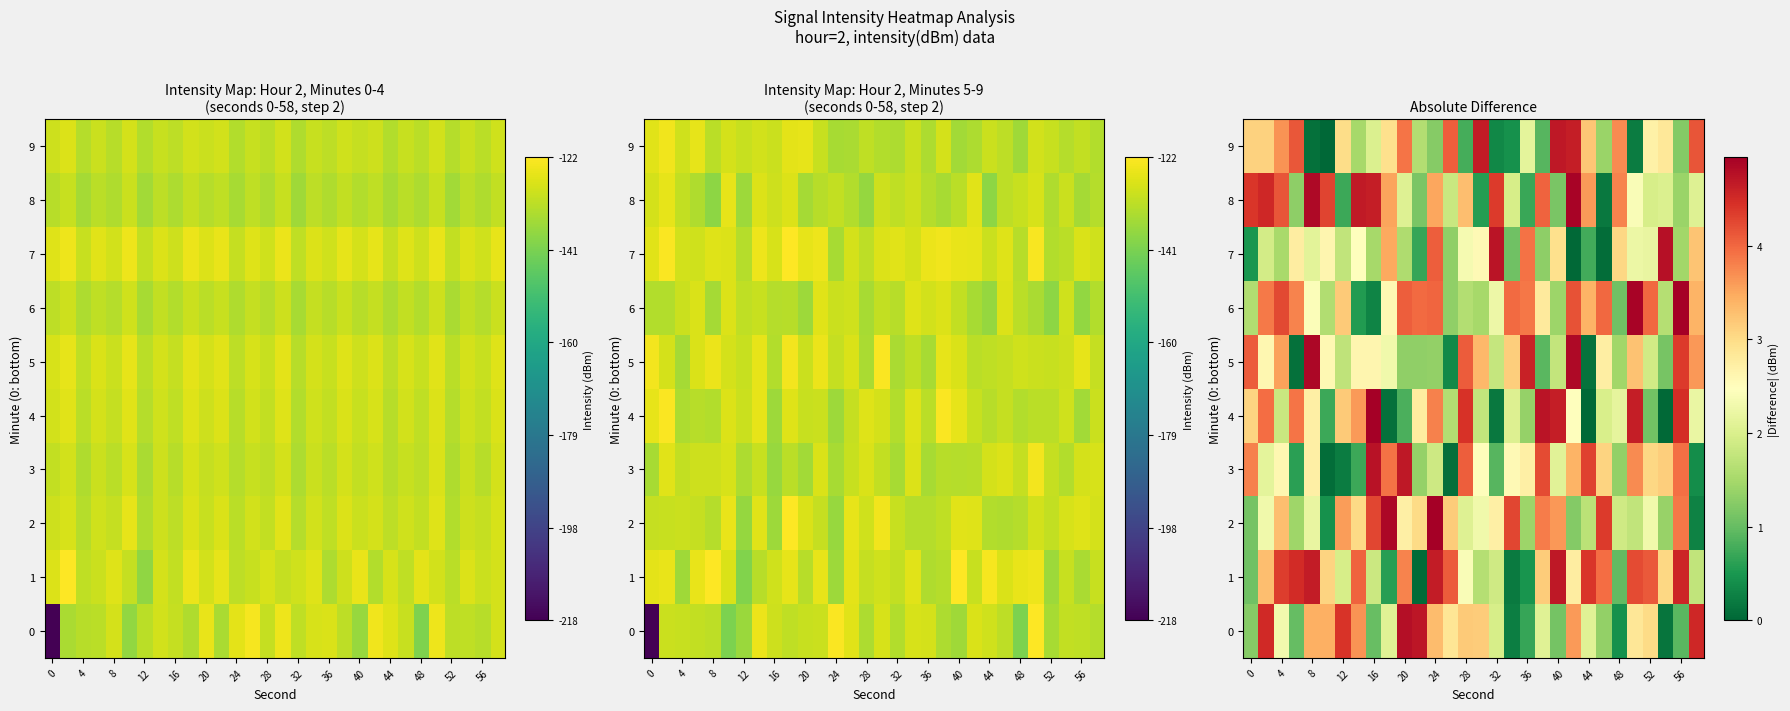

What is the spread (max minus min) of values at 20?

4.3